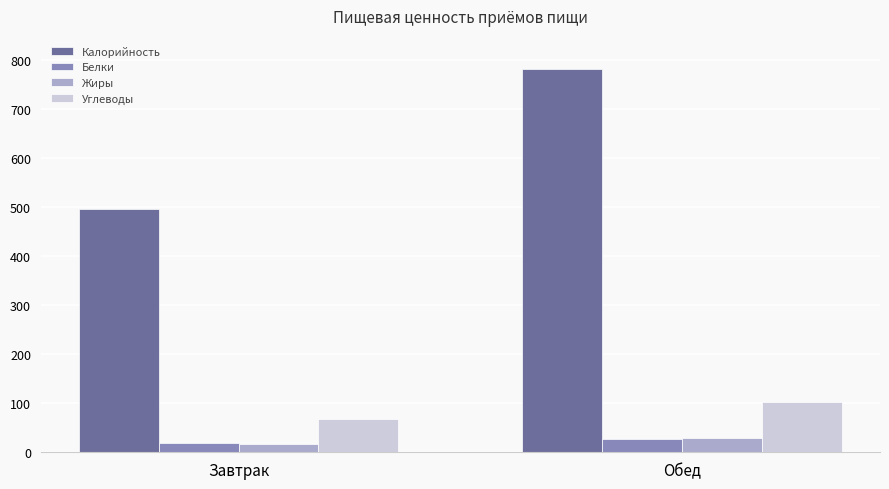

What is the lowest value of the Жиры series?

16.0